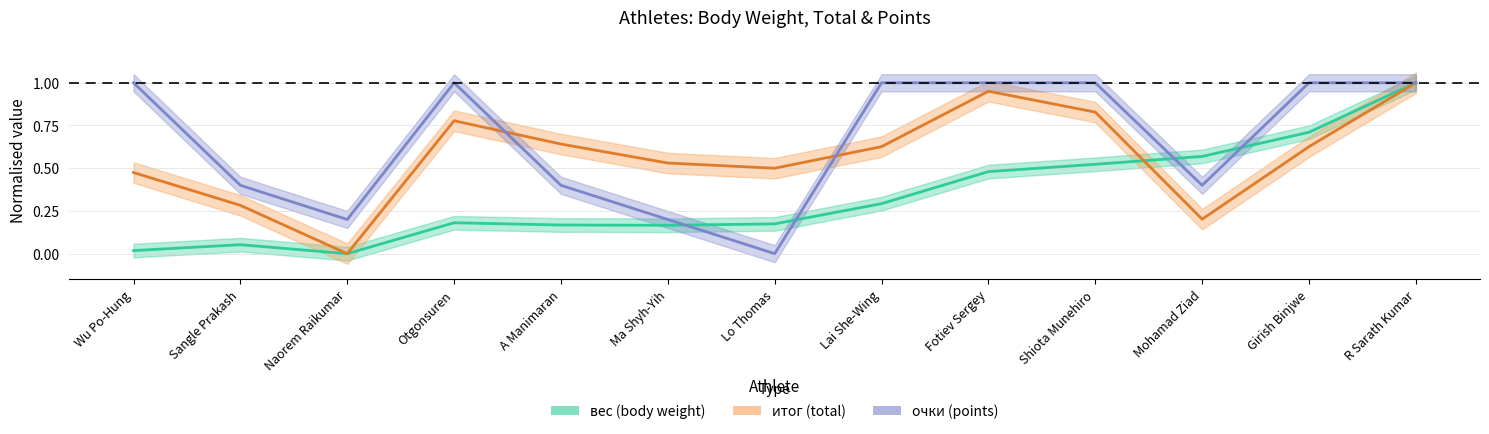

True or false: очки has a value of 0.1 at Ma Shyh-Yih.

False